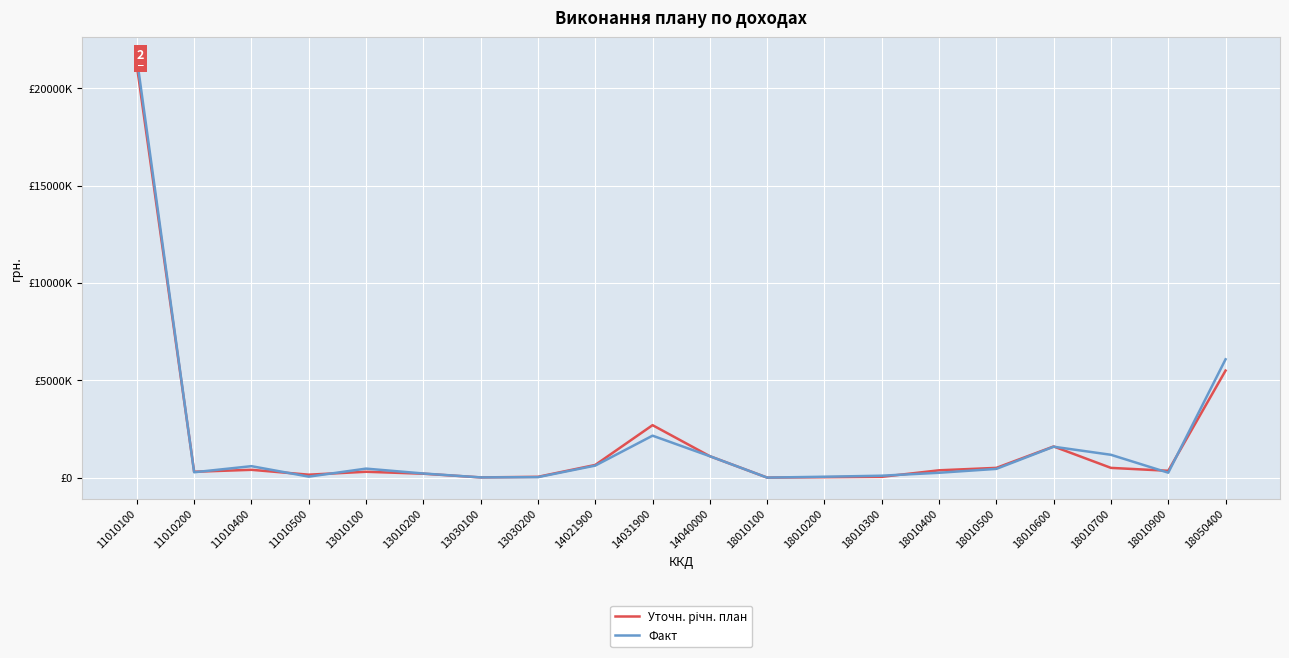

Does the chart have visible grid lines?

Yes